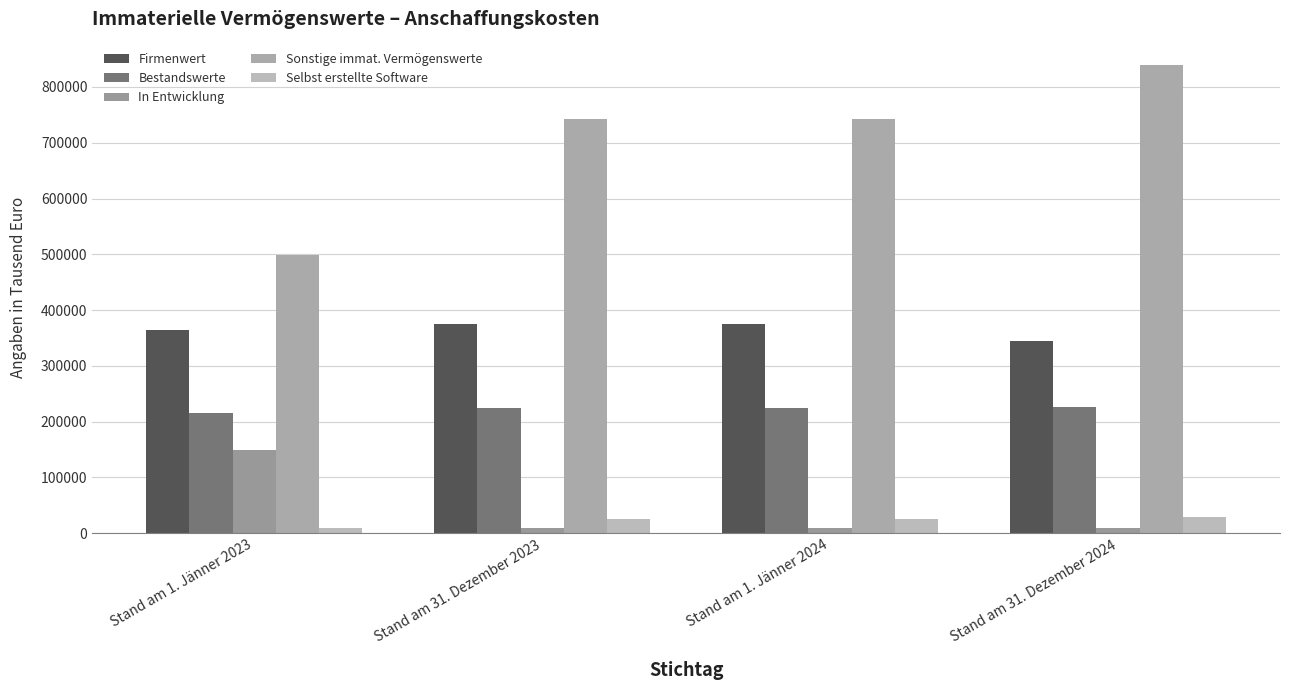

Are the bars grouped side by side (vs. stacked)?

Yes